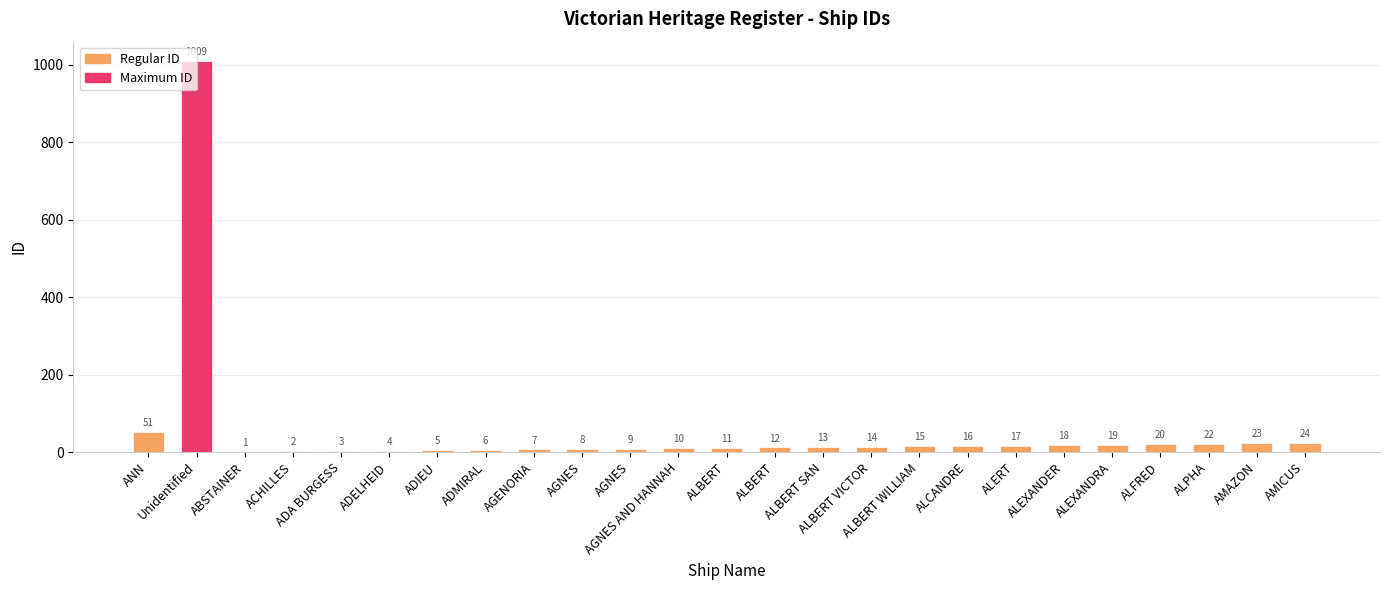

Are the bars horizontal?

No